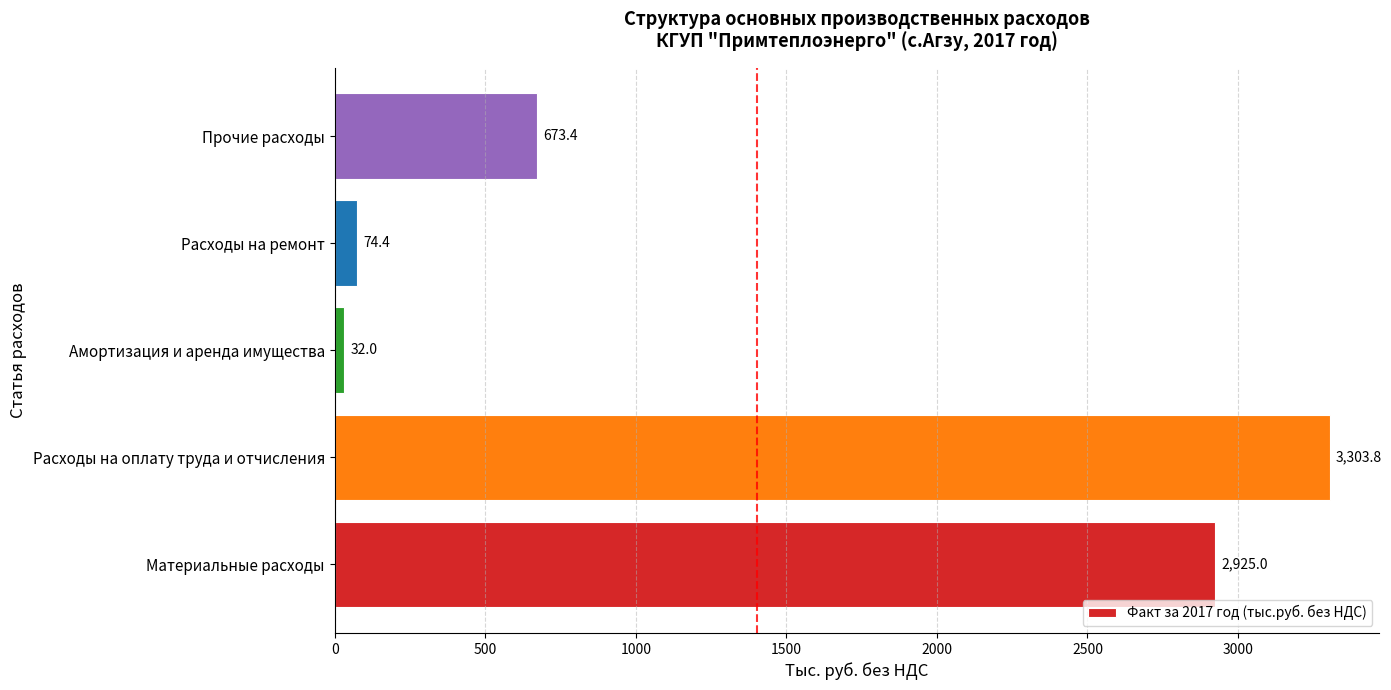

The value at Материальные расходы is 2925.0. True or false?

True